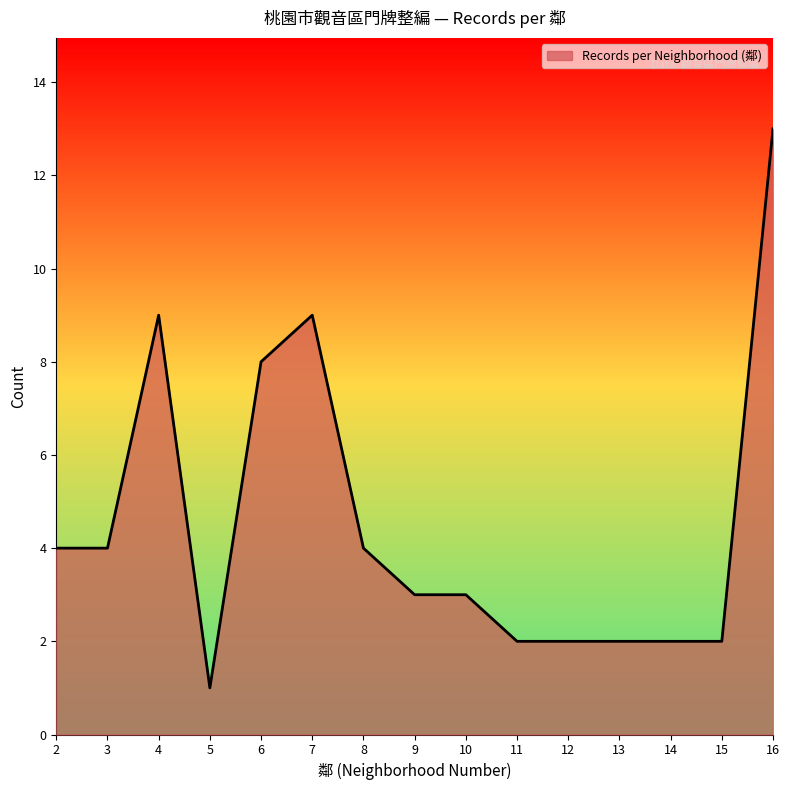

Read the value at 13.

2